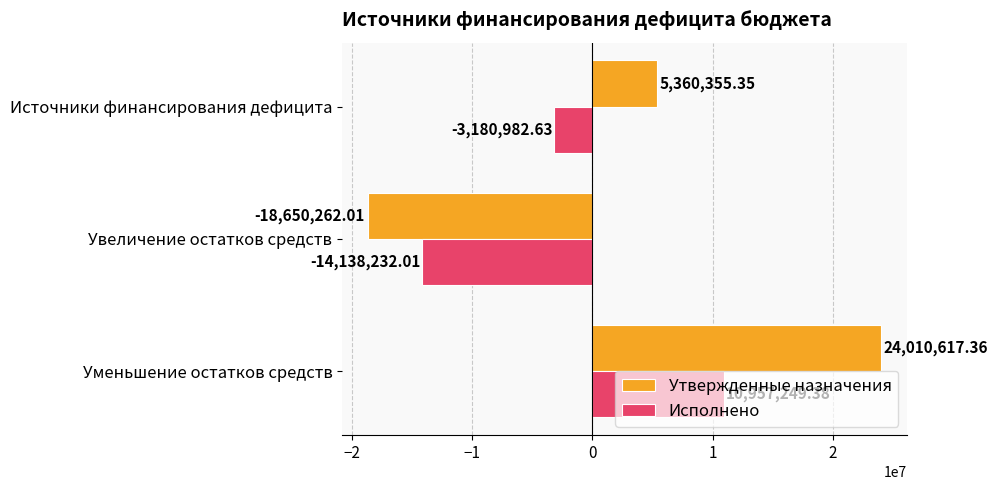

Which series changed the most between Источники финансирования дефицита and Уменьшение остатков средств?

Утвержденные назначения